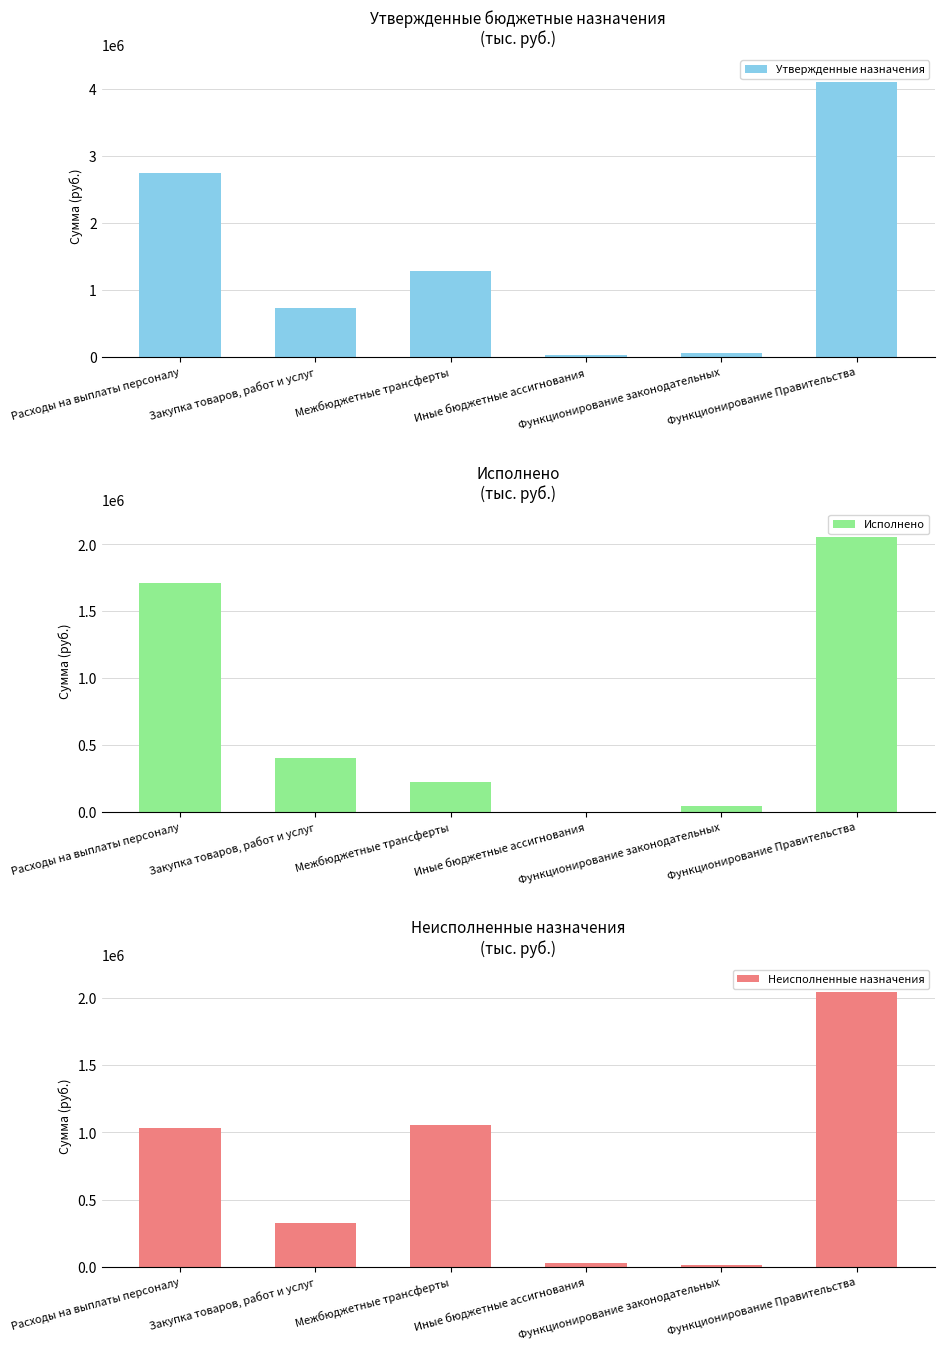

What is the spread (max minus min) of values at Иные бюджетные ассигнования?

30454.6